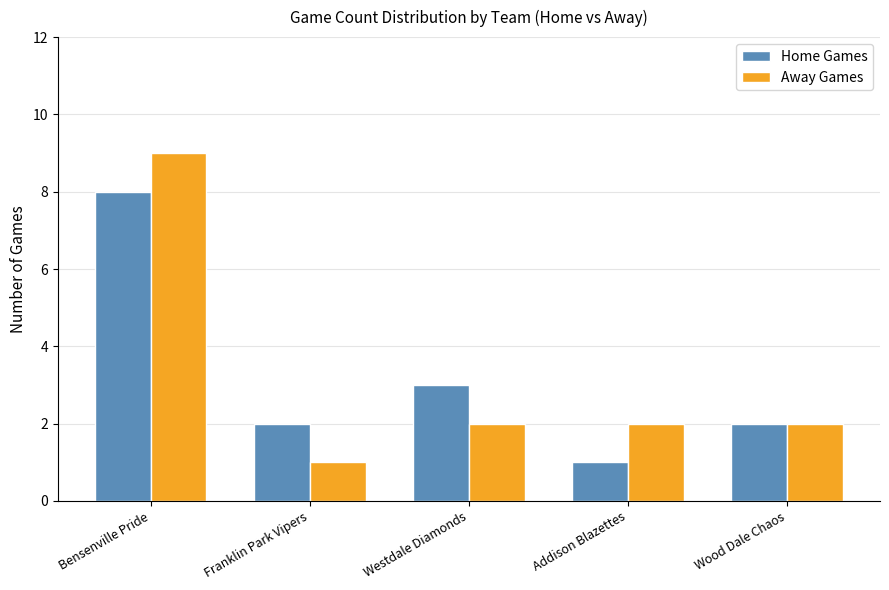

How many series are shown in this chart?

2